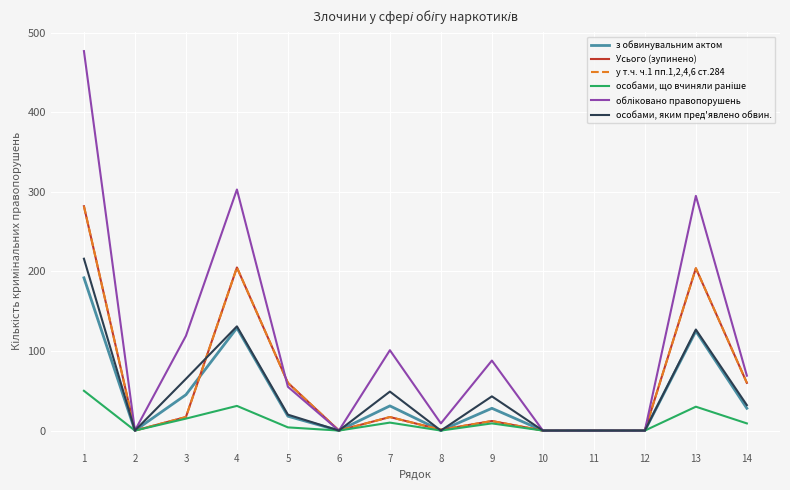

Does the chart have visible grid lines?

Yes